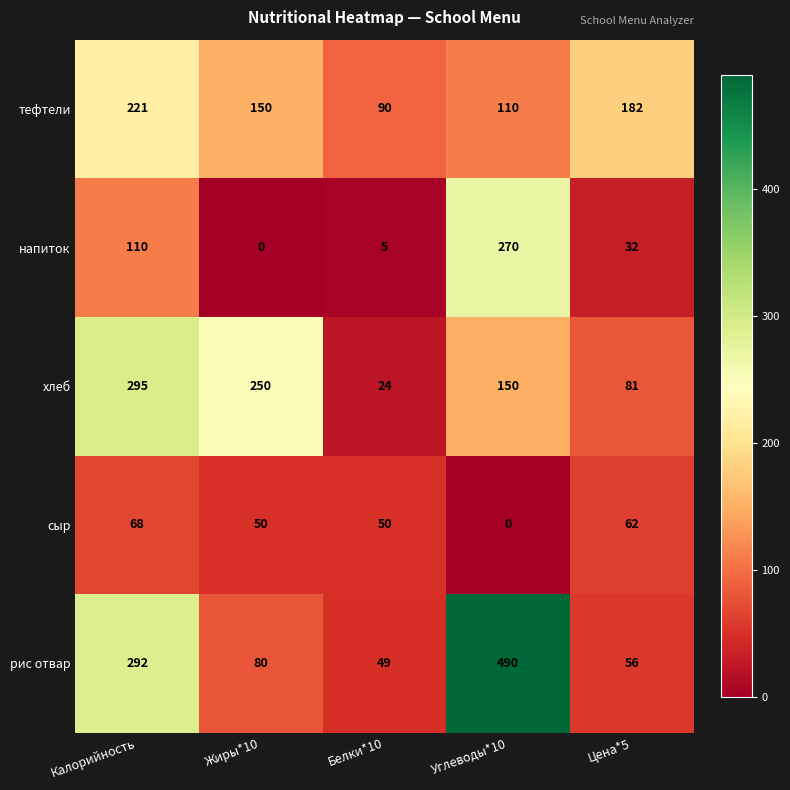

At which label does напиток first exceed 32?

Калорийность